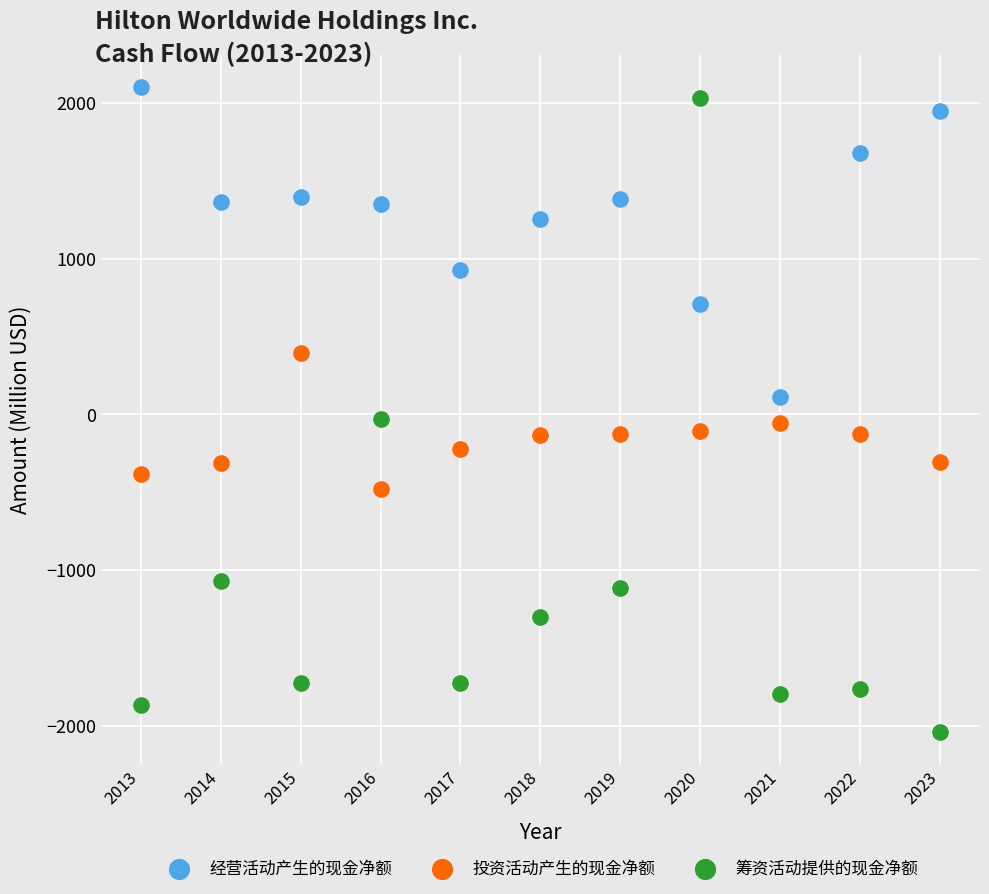

Which series contains the lowest Y value?

筹资活动提供的现金净额